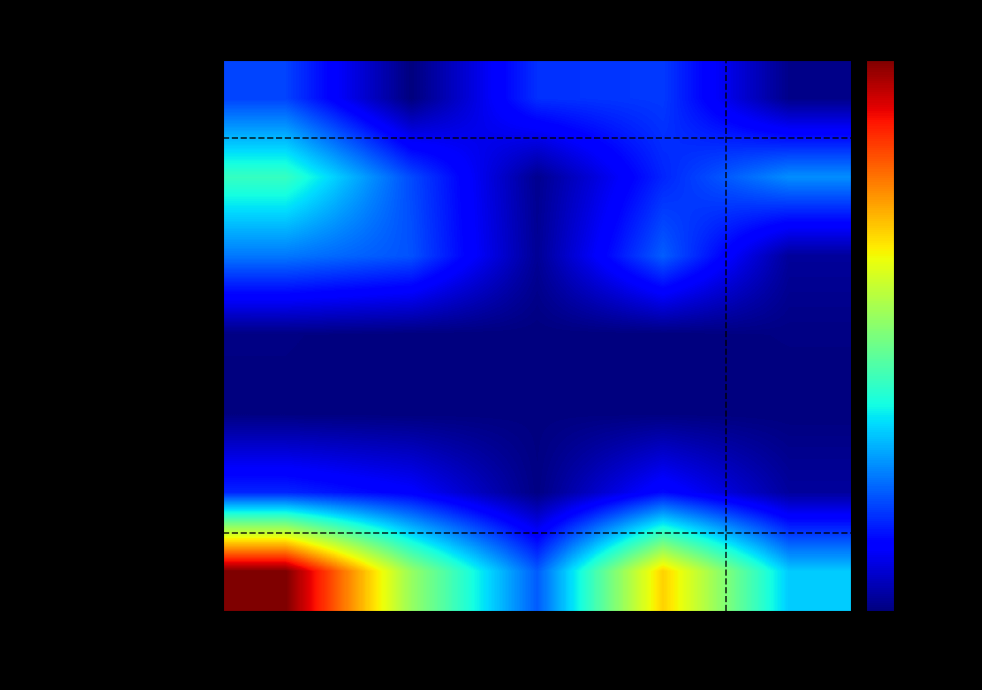

Reading right to left, what are all the values shown in this chart?

1. Dwellings: Regrouped
Public=1401.4	Regrouped
Private=26331.3	Public
sectors=24901.1	Private
sectors=0.0	Total=27678.6
2. Other buildings and structures: Regrouped
Public=38382.1	Regrouped
Private=23248.1	Public
sectors=2179.2	Private
sectors=28632.0	Total=60033.1
3. Machinery and equipment: Regrouped
Public=3604.9	Regrouped
Private=31438.8	Public
sectors=2924.6	Private
sectors=29787.0	Total=35195.2
4. Defense equipment: Regrouped
Public=663.5	Regrouped
Private=0.0	Public
sectors=0.0	Private
sectors=0.0	Total=663.5
5. Cultivated biological resources: Regrouped
Public=0.0	Regrouped
Private=293.0	Public
sectors=227.8	Private
sectors=77.6	Total=293.0
6. Intellectual property products: Regrouped
Public=3952.6	Regrouped
Private=19427.4	Public
sectors=708.3	Private
sectors=17051.1	Total=23364.0
Gross fixed capital formation: Regrouped
Public=46927.4	Regrouped
Private=99252.4	Public
sectors=30984.8	Private
sectors=76930.0	Total=144442.2